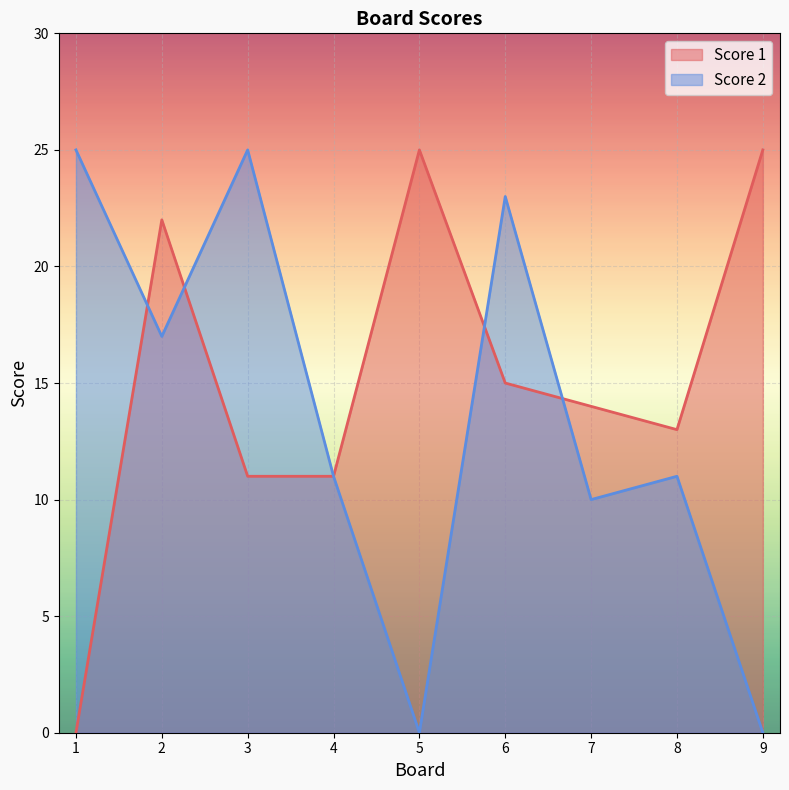

Which category has the lowest value in the Score 1 series?

1